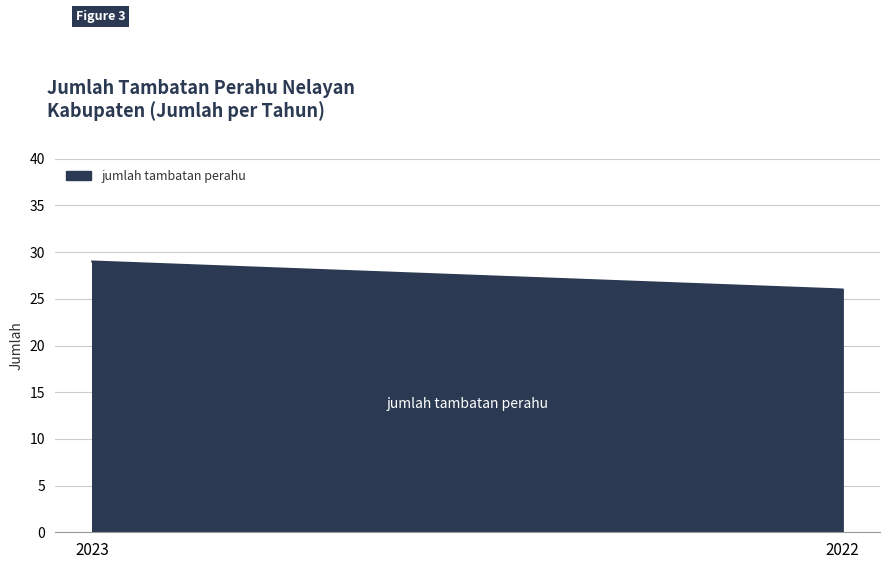

What is the change in value from 2023 to 2022?

-3